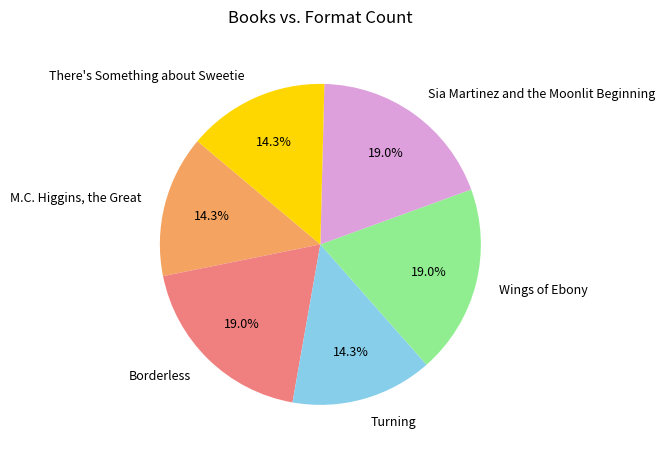

The There's Something about Sweetie slice represents 28% of the pie. True or false?

False